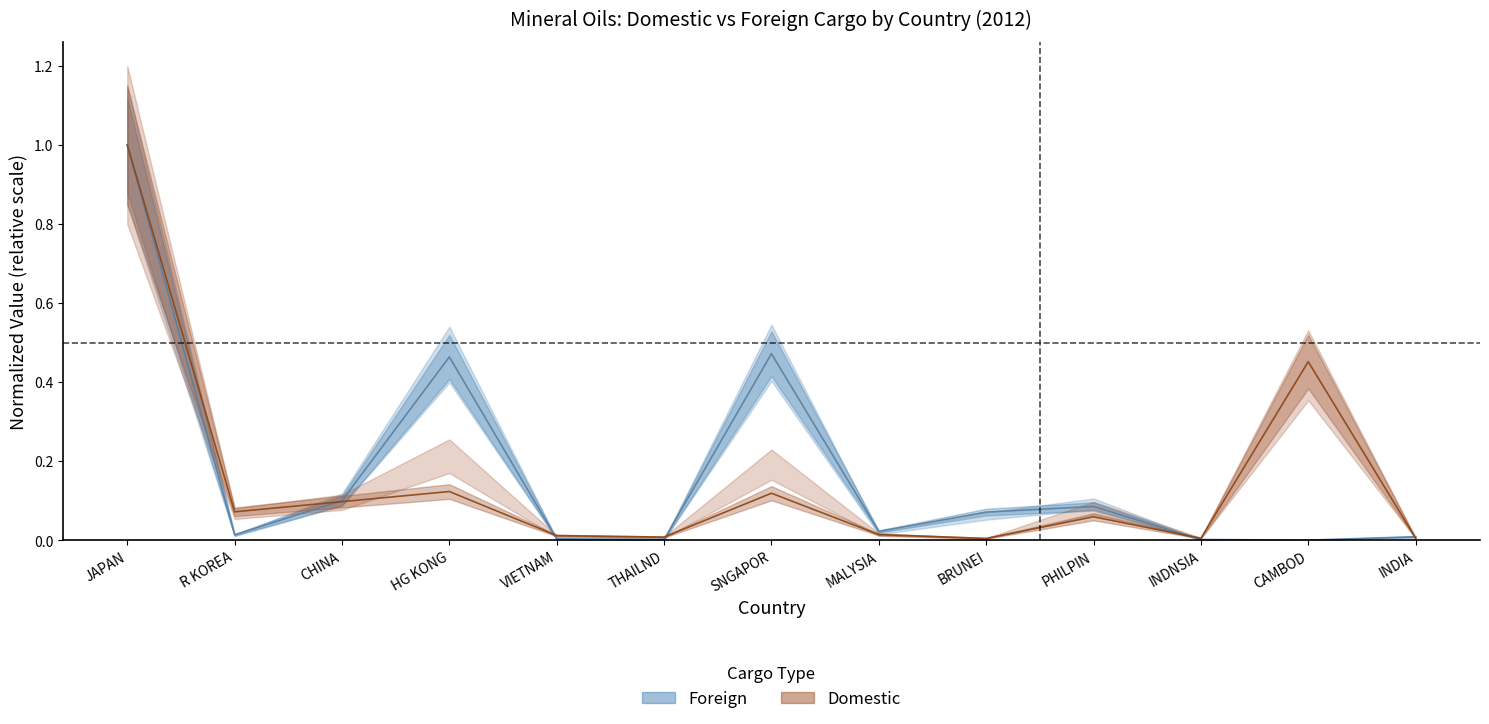

At which label does Foreign Mineral Oils Quantity reach its peak?

JAPAN